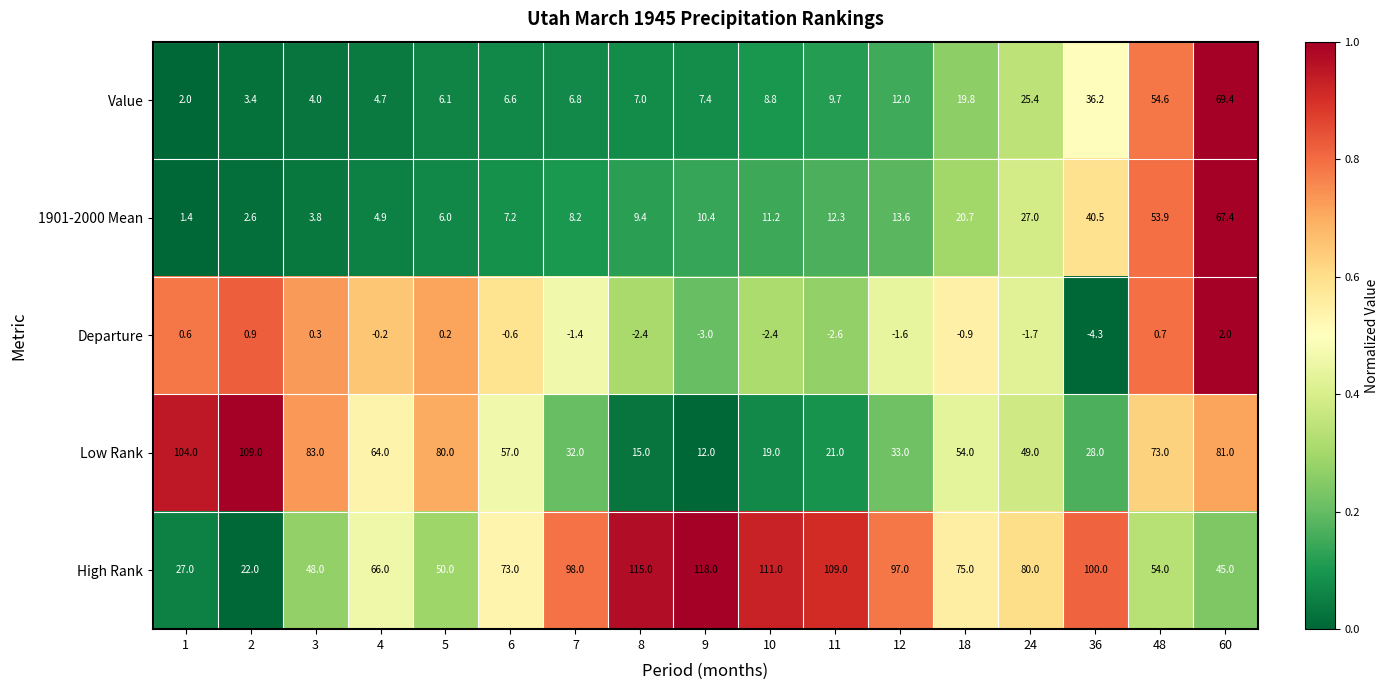

Is the value of Departure at 3 greater than the value of Value at 48?

No